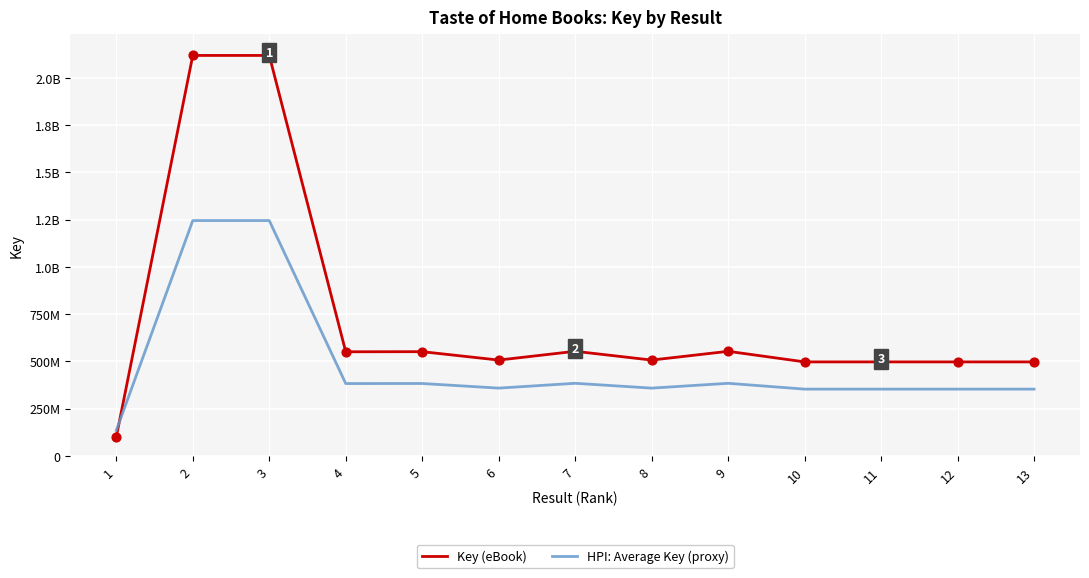

What are all the series names shown in the legend?

Key (eBook), HPI: Average Key (proxy)